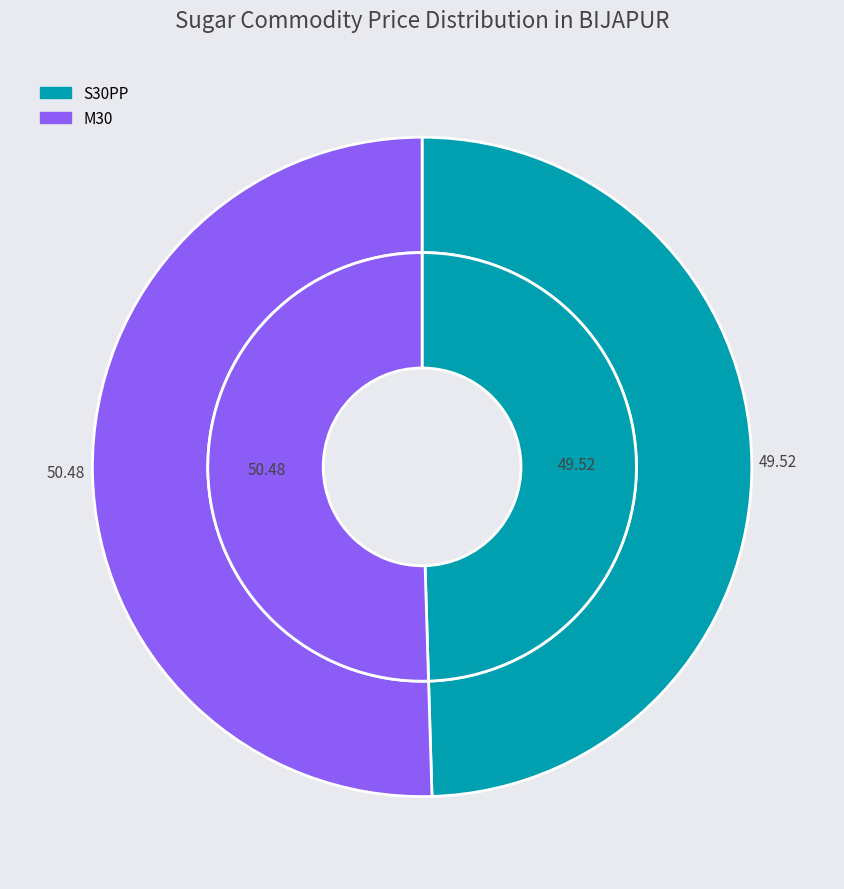

To the nearest percent, what is the difference between the largest and smallest slice percentages?

1%